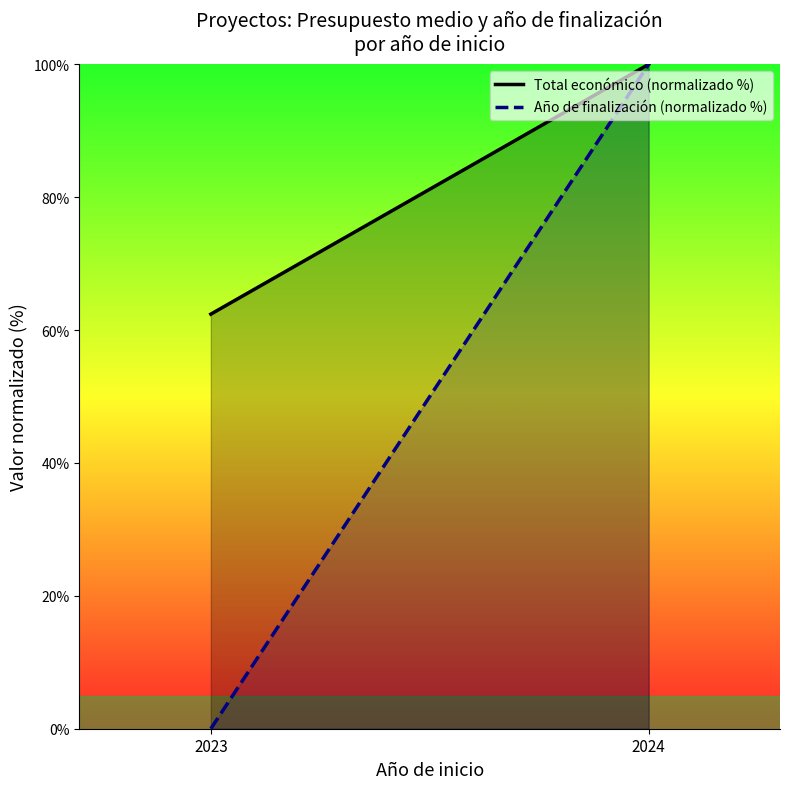

What are all the series names shown in the legend?

Total económico (normalizado %), Año de finalización (normalizado %)